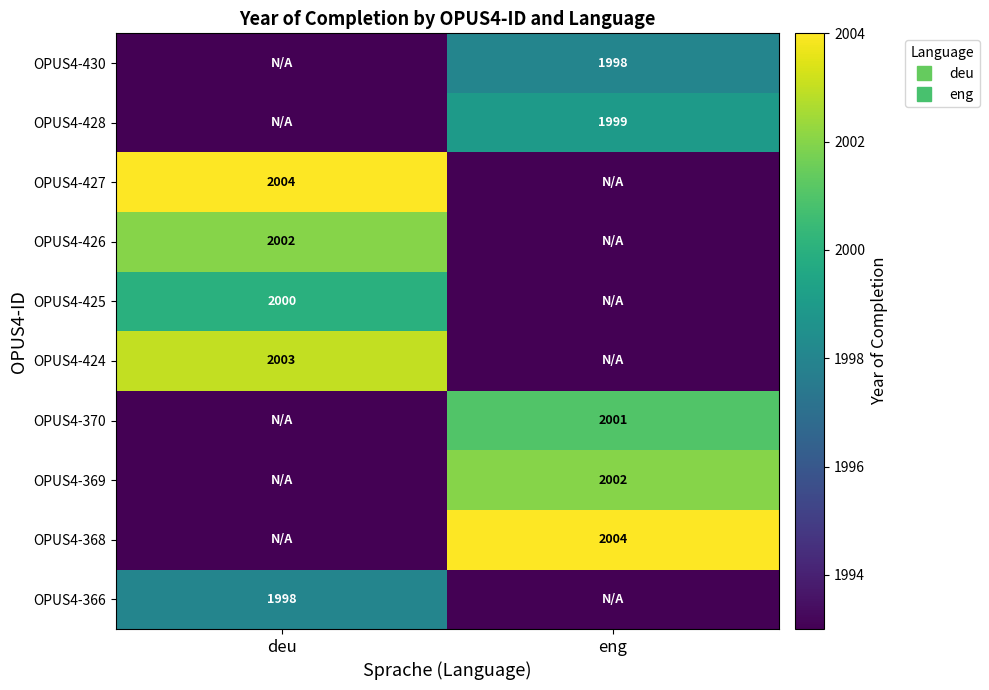

At how many categories does at least one series exceed 1996?

2